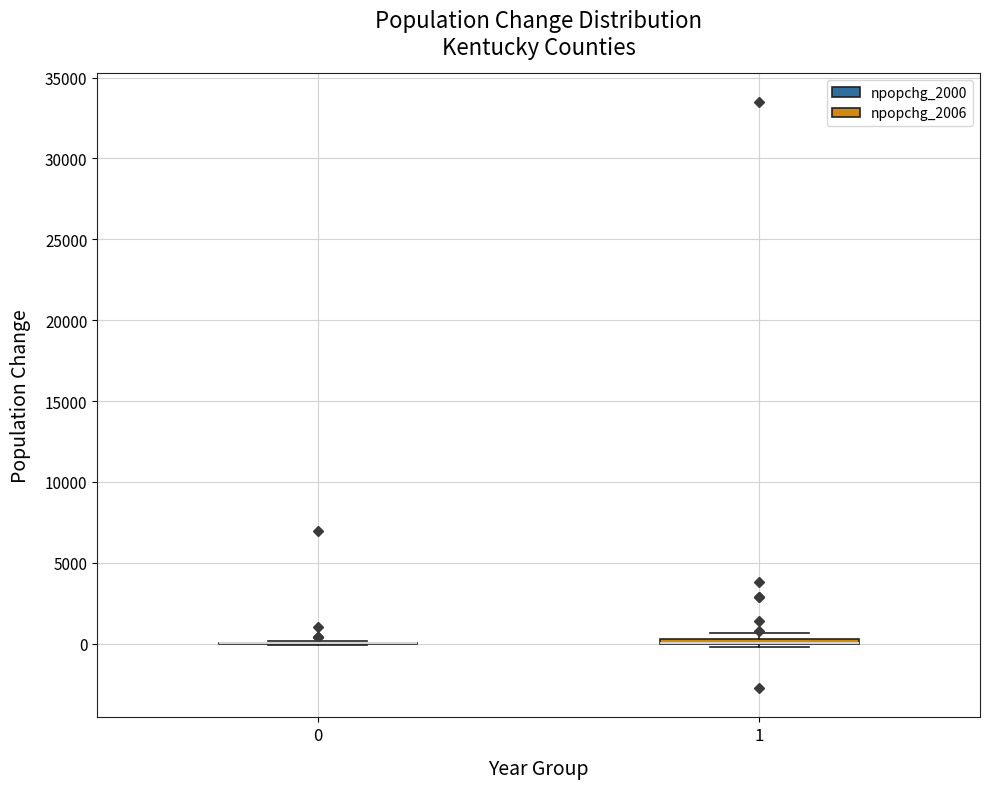

Where is the lower edge of the box at x = 1 on the y-axis? The values are not printed on the chart, so give them approximately, as read against the axis.

0